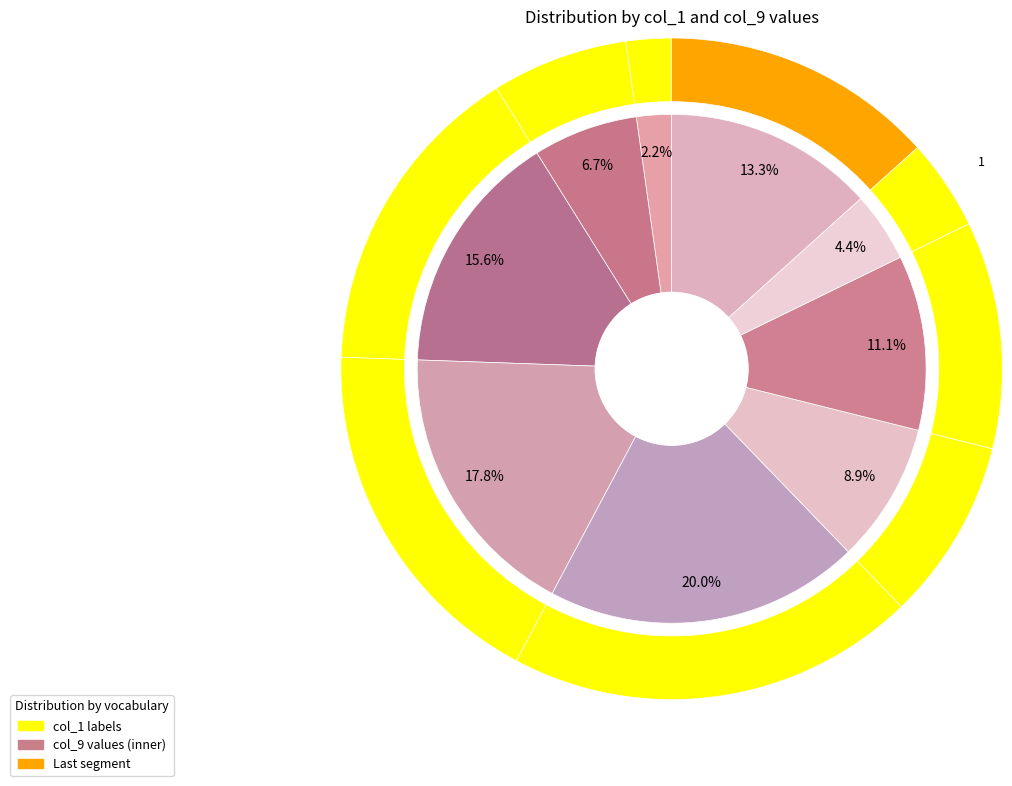

Is it true that 6 is 11% of the pie?

True